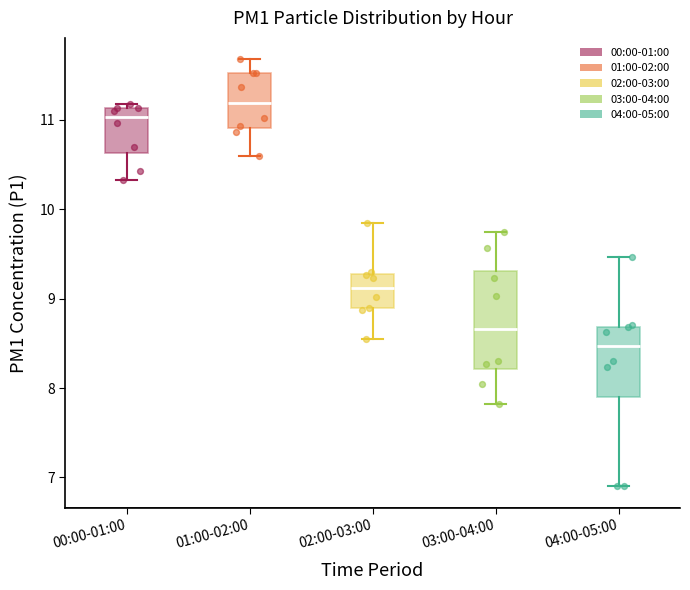

Which box has the highest median line?

01:00-02:00